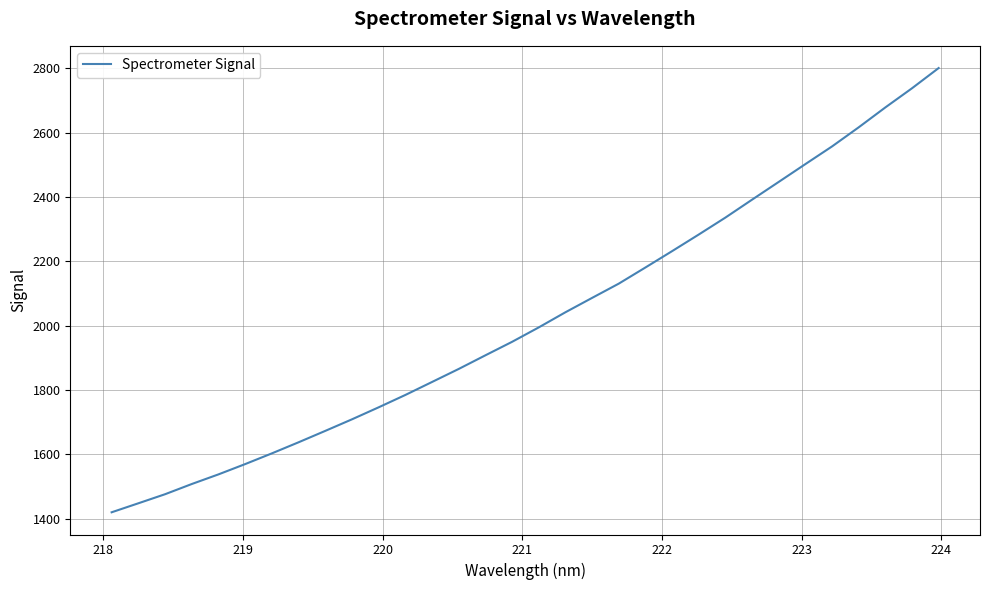

How many lines are shown in the chart?

1